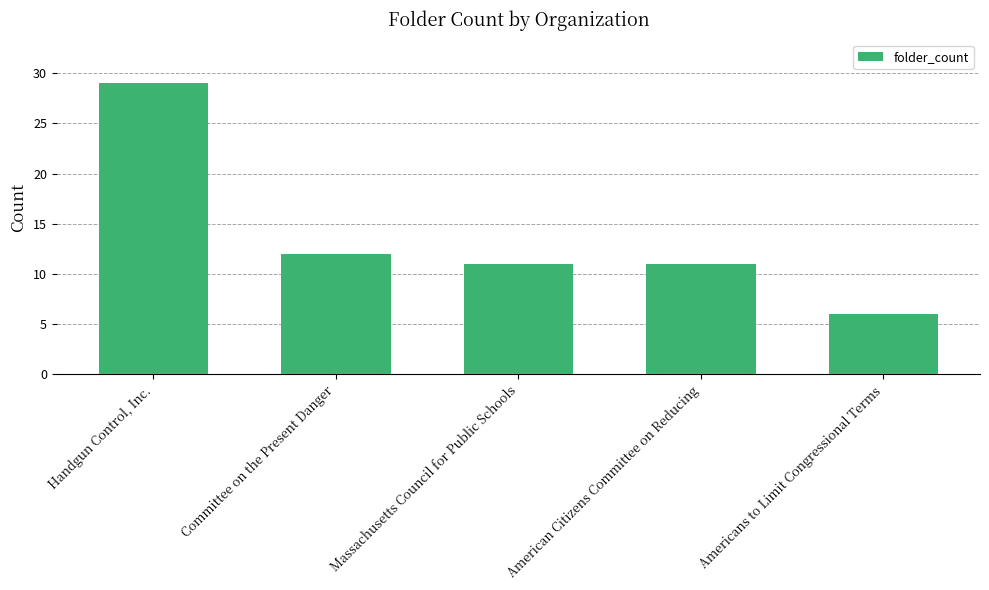

Are the bars horizontal?

No